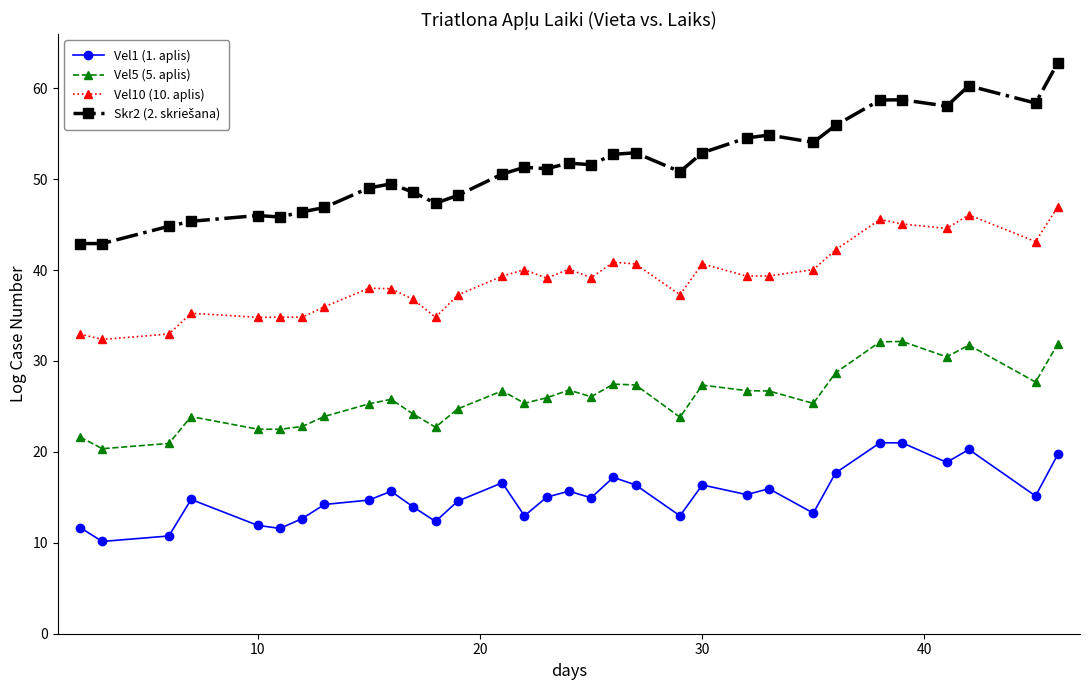

What is the sum of all Vel1 (1. aplis) values?

485.3